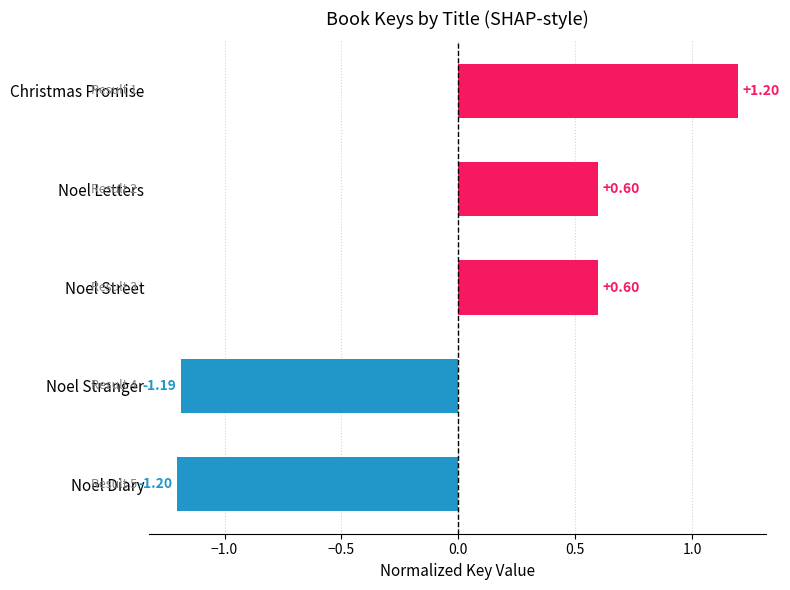

What is the label of the 1st bar from the top?

Christmas Promise